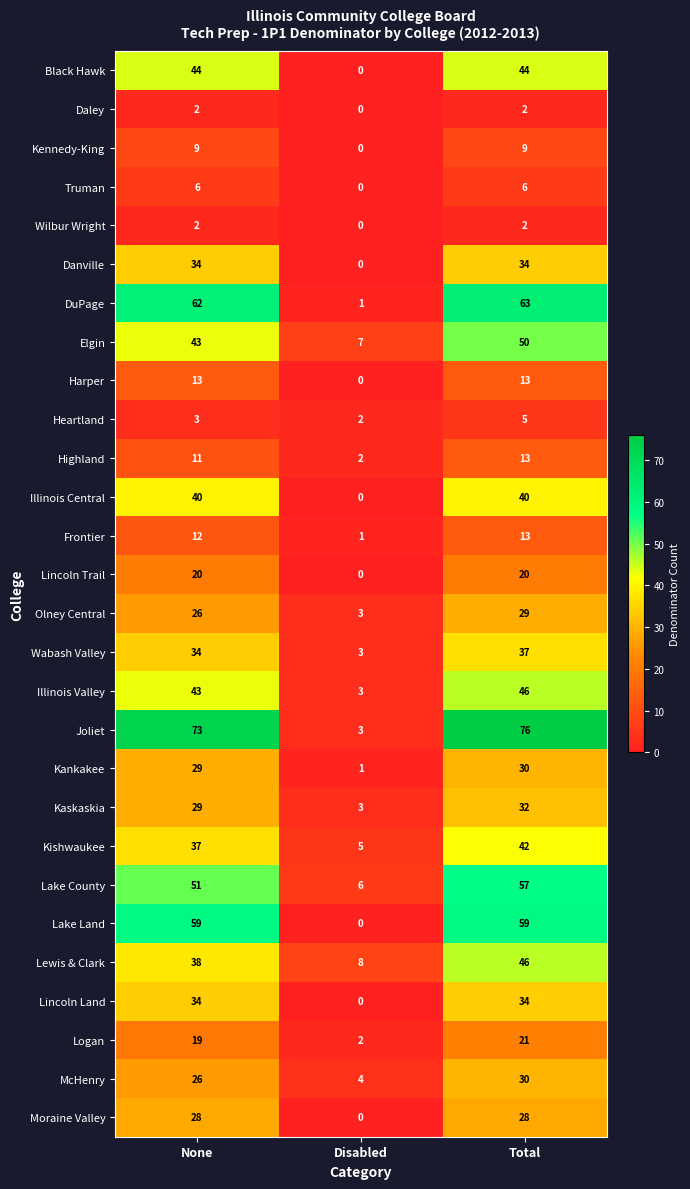

What is the spread (max minus min) of values at Disabled?

8